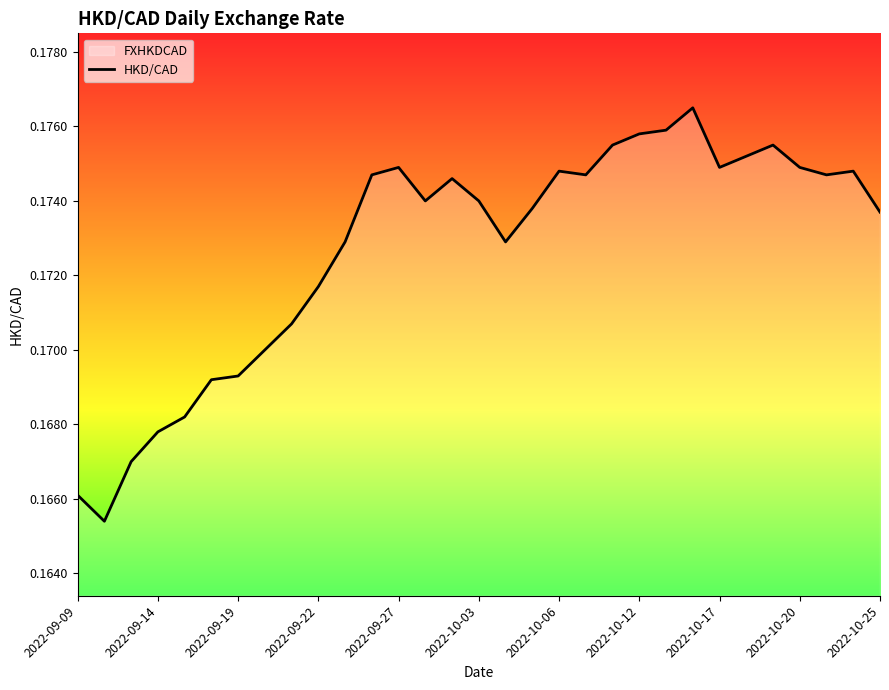

What is the value of the 25th point from the left?

0.2